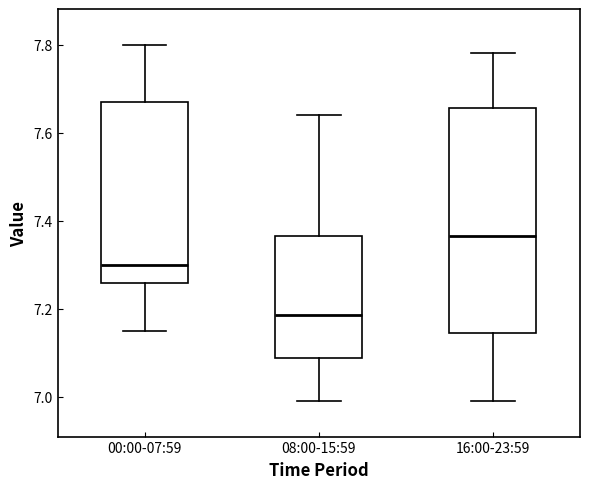

Which box is the tallest, from its lower edge to its upper edge?

16:00-23:59